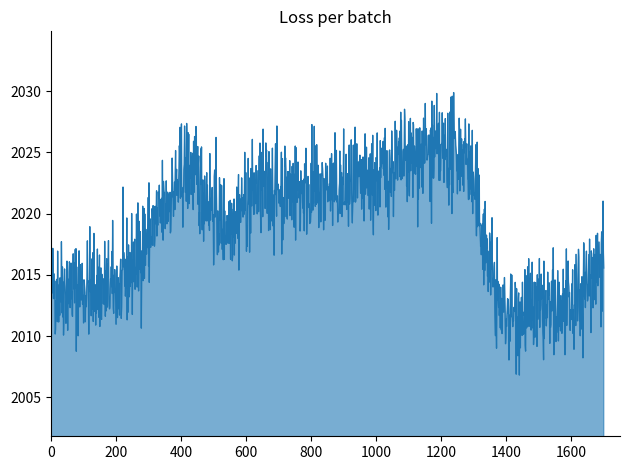

What is the minimum value shown in the chart?

2006.8